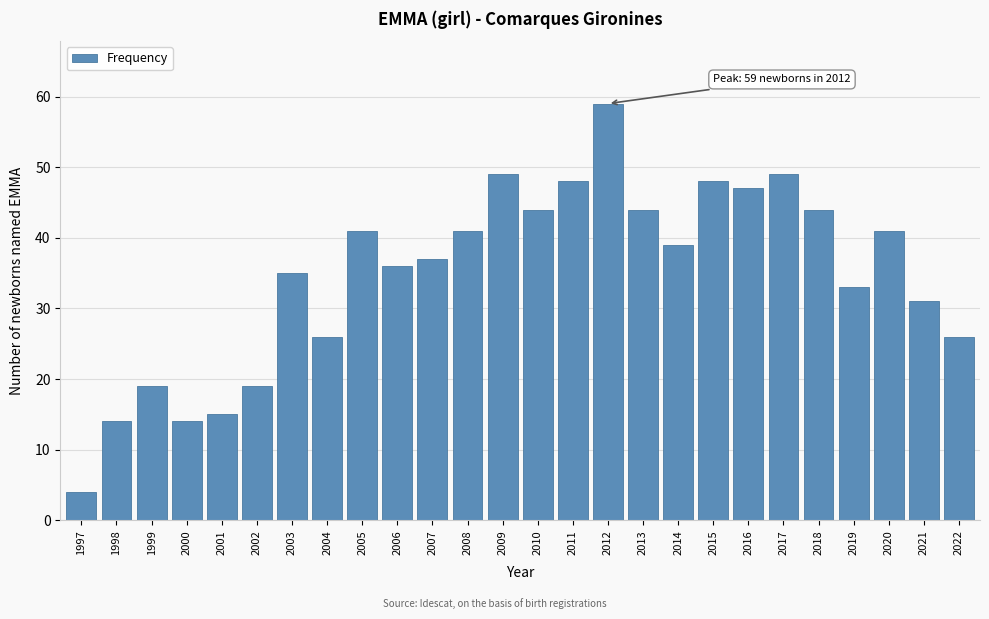

Reading right to left, extract all data points from this chart.

26	31	41	33	44	49	47	48	39	44	59	48	44	49	41	37	36	41	26	35	19	15	14	19	14	4